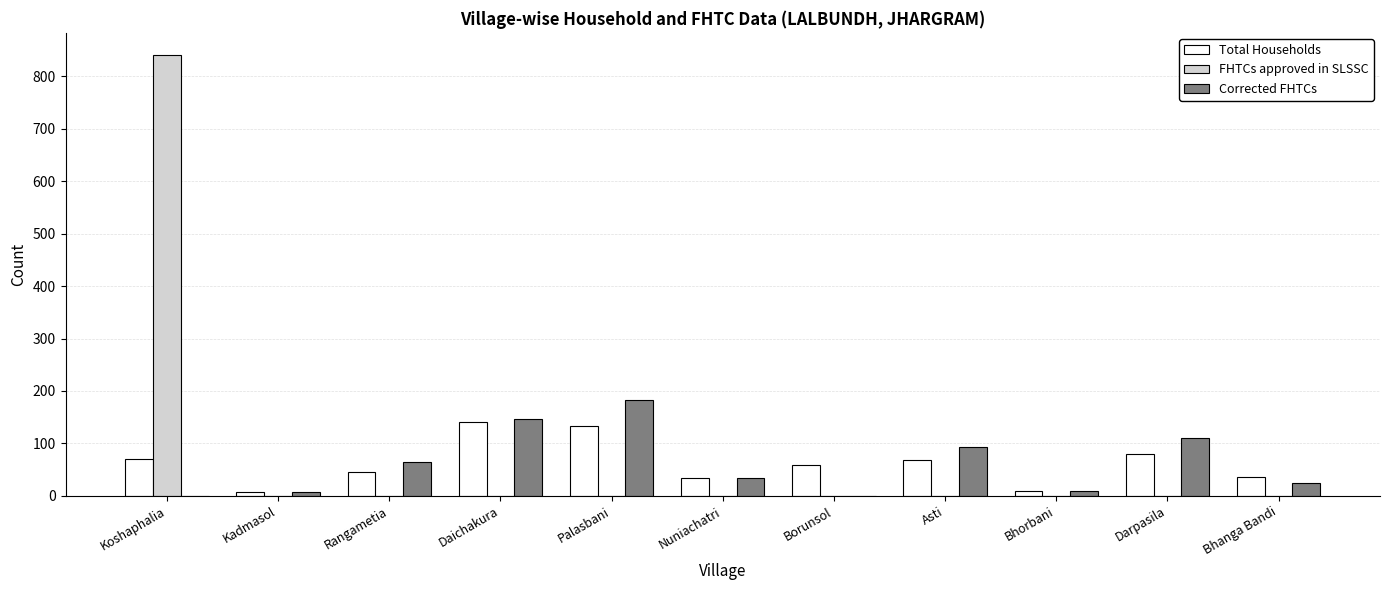

The FHTCs approved in SLSSC series shows 445 at Asti. True or false?

False